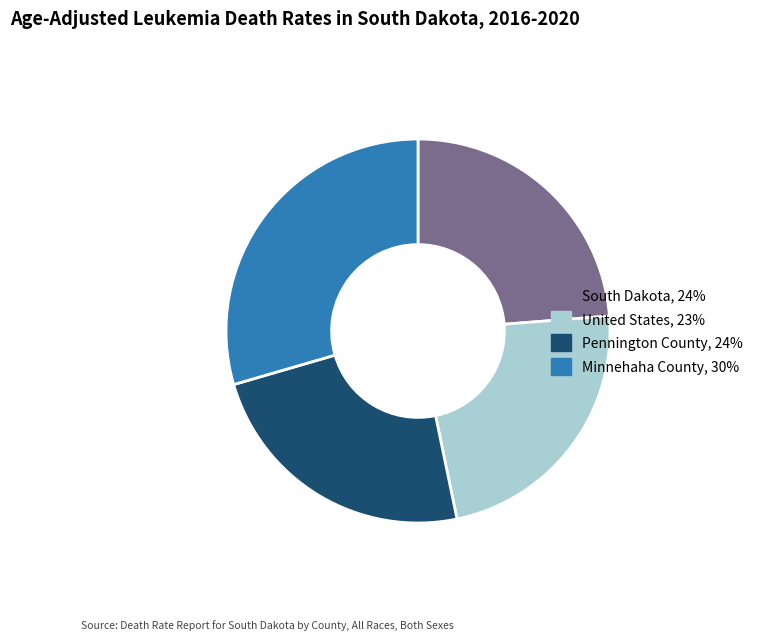

Do South Dakota and Minnehaha County together represent more than half of the pie?

Yes